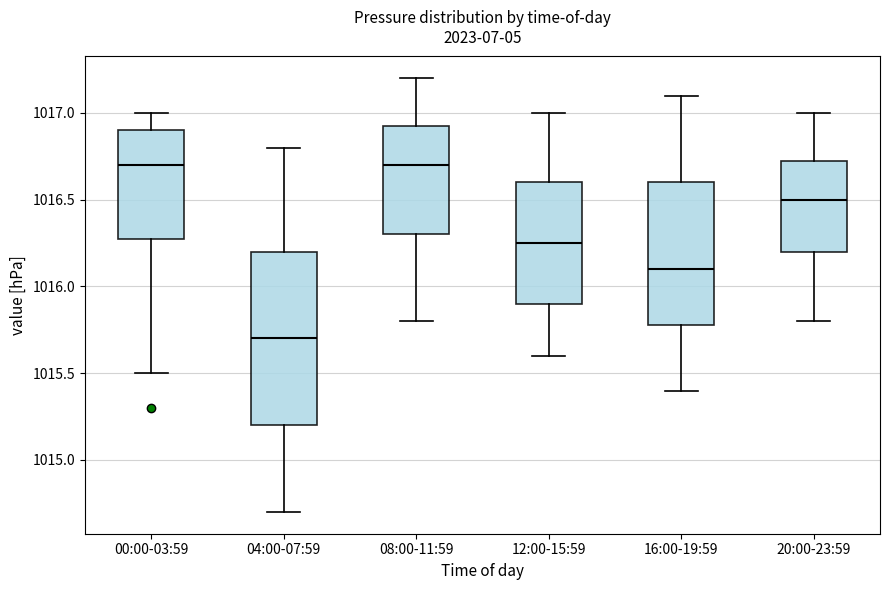

Reading left to right, read every box against the y-axis: the position of its median line, the range the box covers, and the ends of its whiskers. The values are not printed on the chart, so give them approximately, as read against the axis.

00:00-03:59: median 1016.70, box 1016.30 to 1016.90, whiskers 1015.50 to 1017.00
04:00-07:59: median 1015.70, box 1015.20 to 1016.20, whiskers 1014.70 to 1016.80
08:00-11:59: median 1016.70, box 1016.30 to 1016.95, whiskers 1015.80 to 1017.20
12:00-15:59: median 1016.25, box 1015.90 to 1016.60, whiskers 1015.60 to 1017.00
16:00-19:59: median 1016.10, box 1015.80 to 1016.60, whiskers 1015.40 to 1017.10
20:00-23:59: median 1016.50, box 1016.20 to 1016.75, whiskers 1015.80 to 1017.00